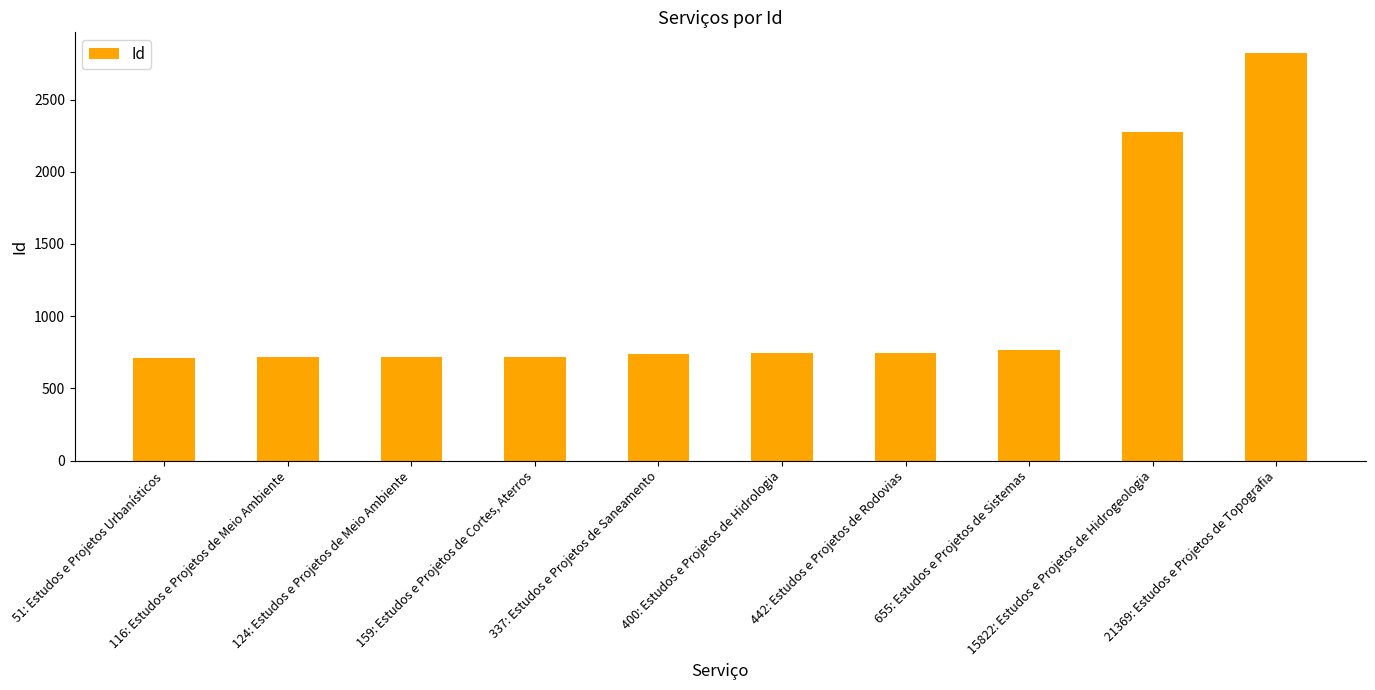

What is the ratio of the value at 159: Estudos e Projetos de Cortes, Aterros to the value at 15822: Estudos e Projetos de Hidrogeologia?

0.3